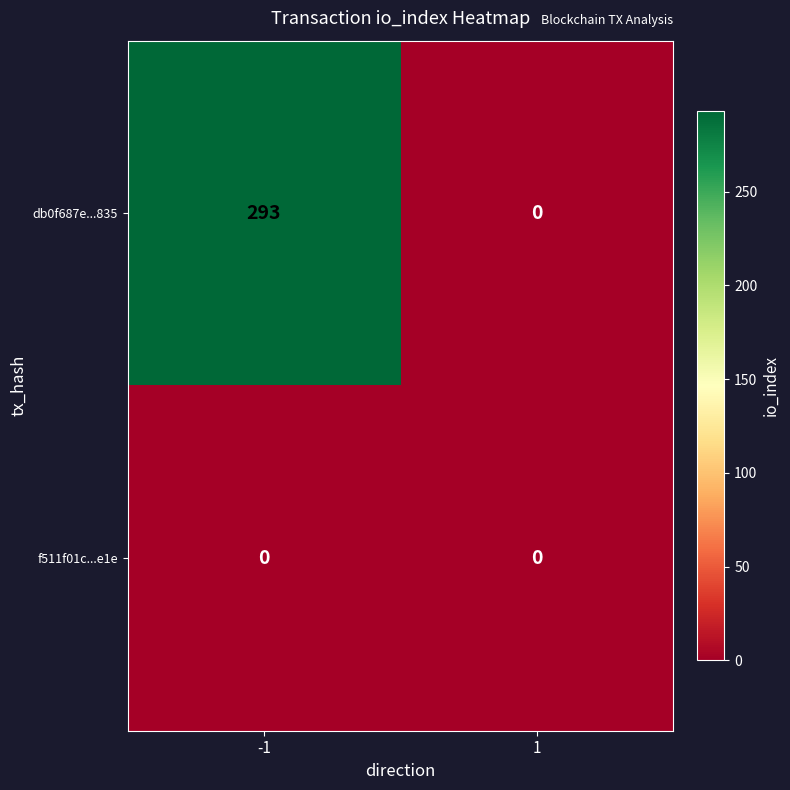

What is the sum of the db0f687e...835 values at -1 and 1?

293